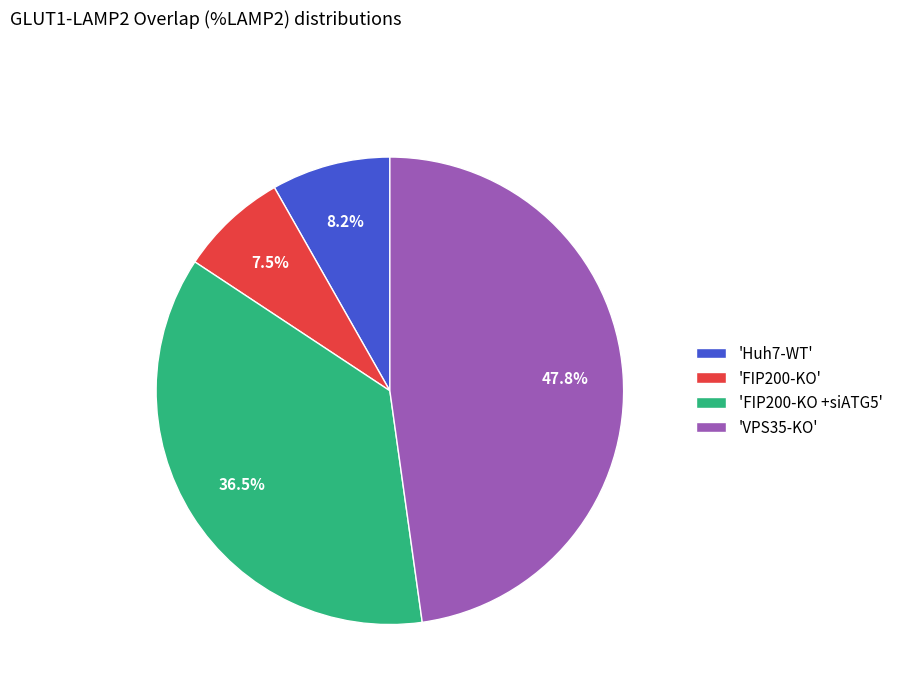

Is there a majority slice in this chart?

No